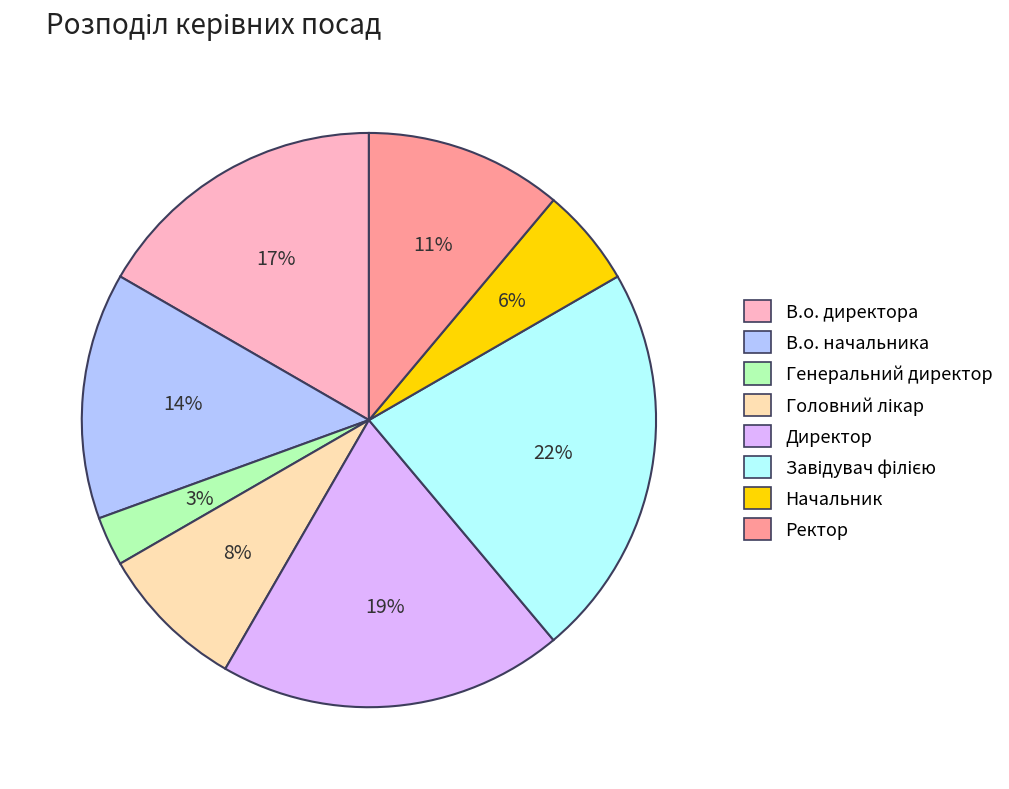

Between Генеральний директор and Ректор, which is larger?

Ректор